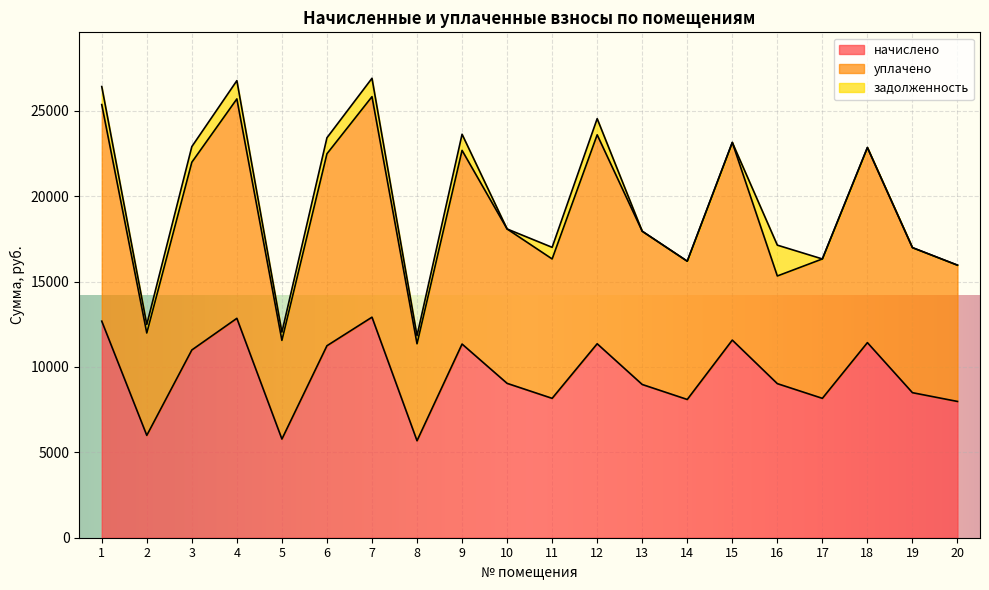

True or false: начислено has a value of 19288.7 at 15.

False